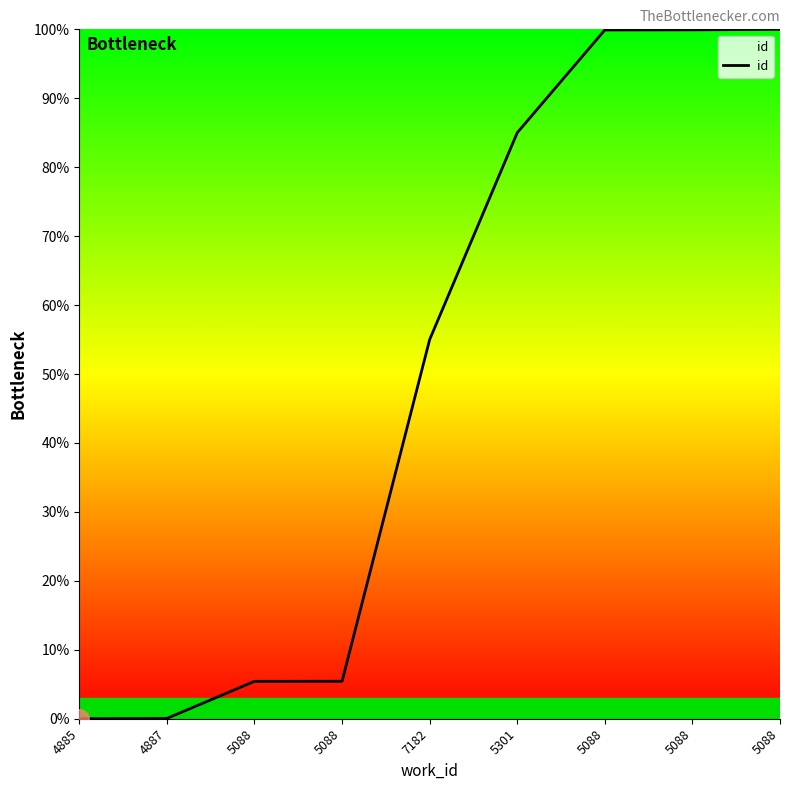

What is the change in value from 4887 to 5088?

+99.9